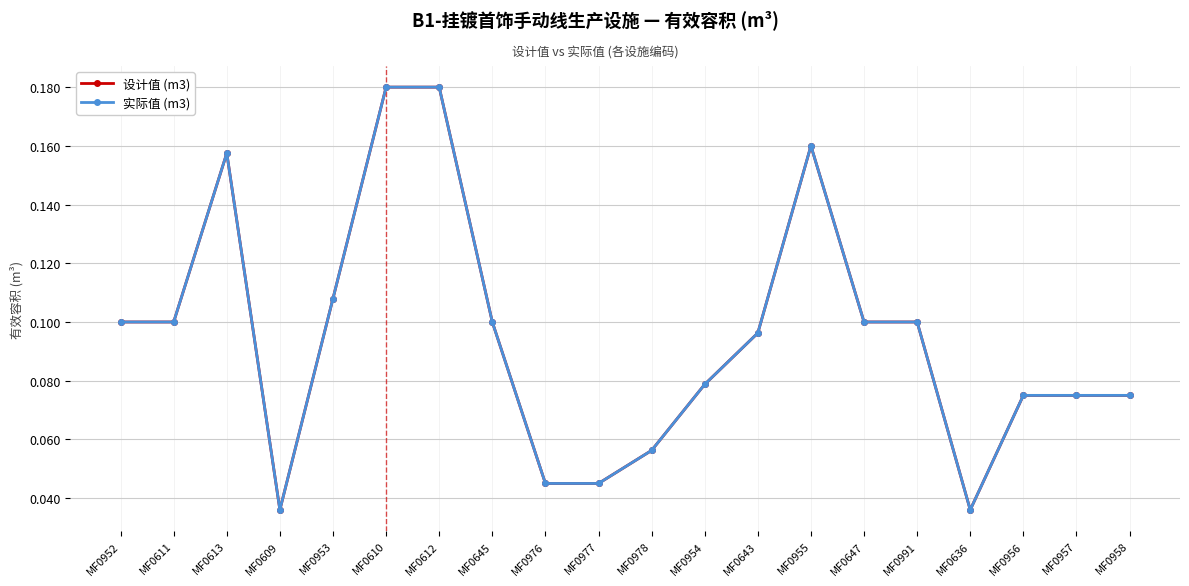

At MF0953, list the series in order from smallest to largest.

设计值 (m3), 实际值 (m3)